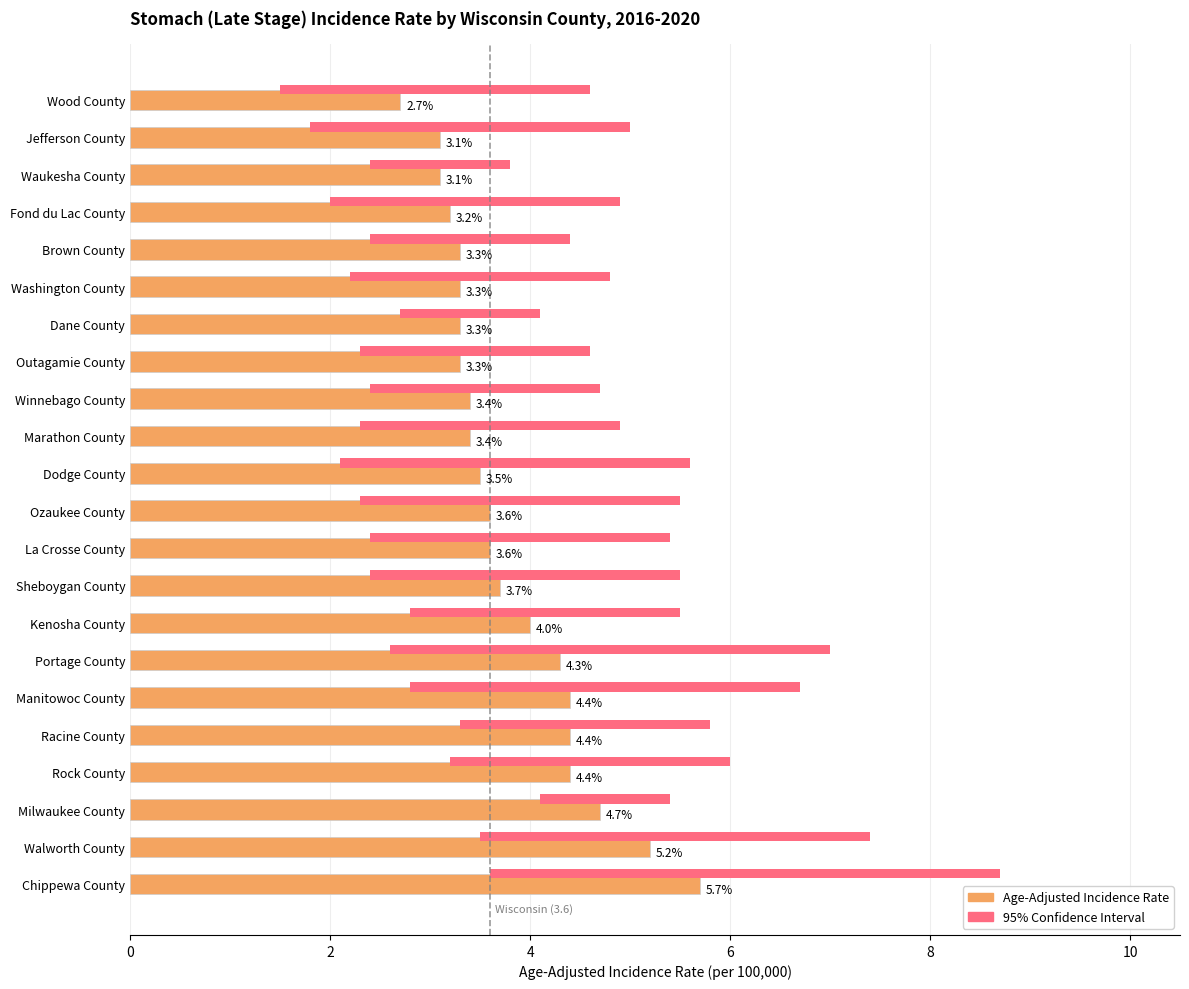

What is the sum of the values at La Crosse County and Milwaukee County?

8.3